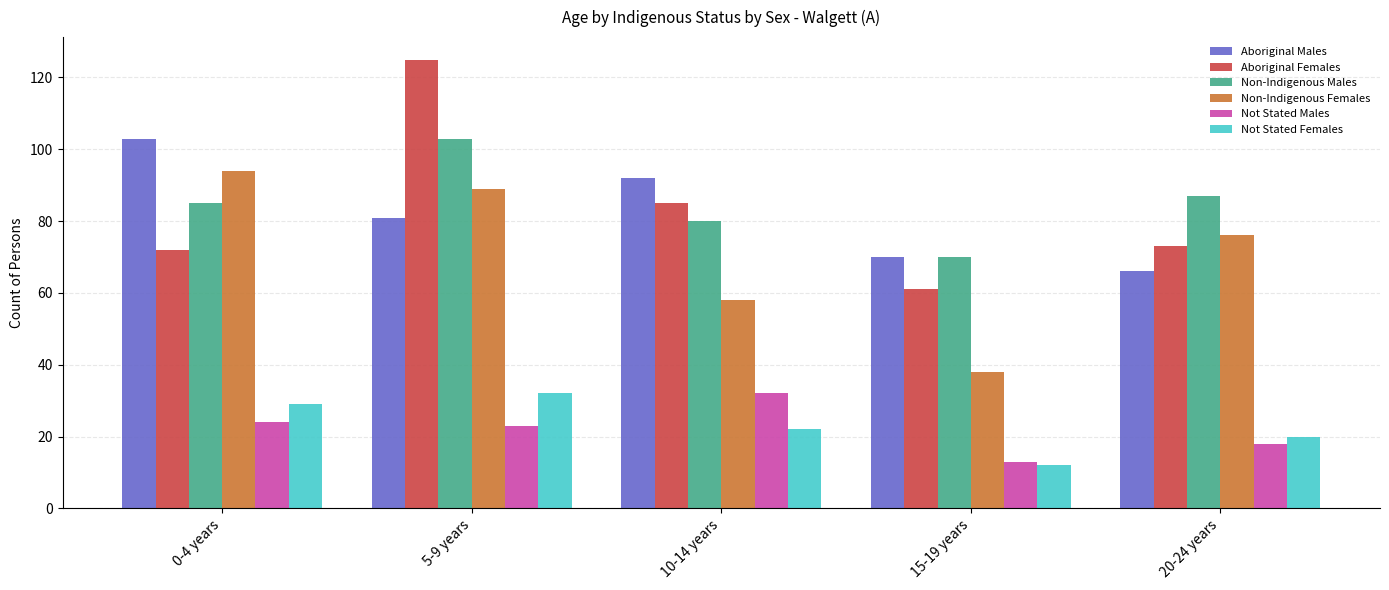

What position from the right is 15-19 years?

2